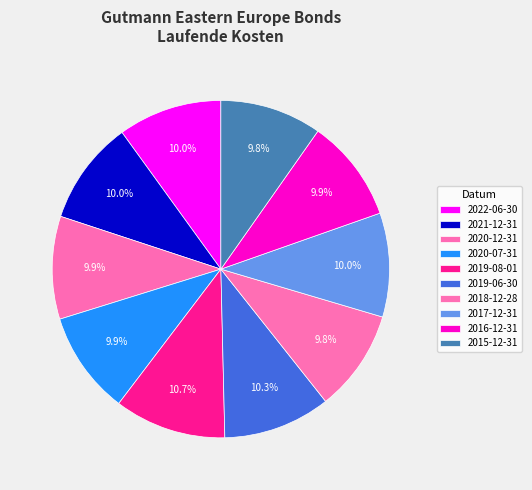

Is it true that 2021-12-31 is 1% of the pie?

False